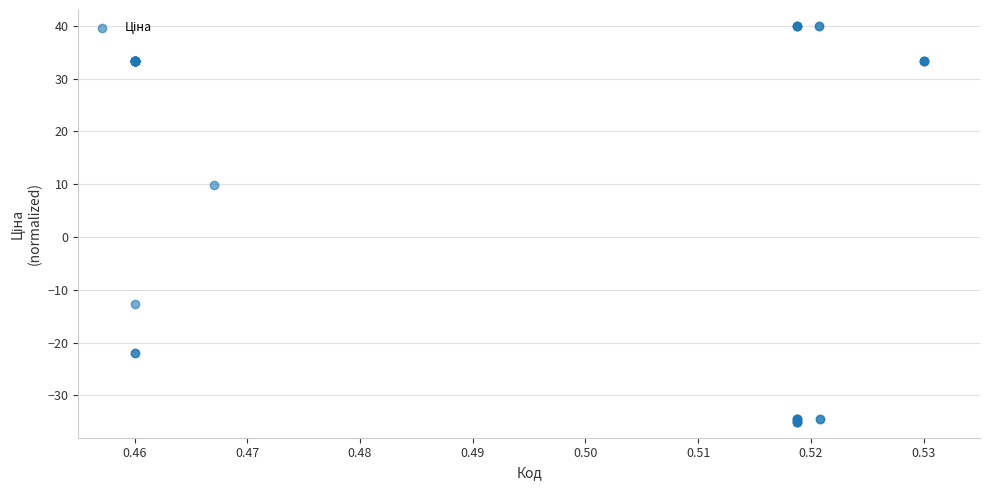

What Y value in the scatter plot is closest to 2?

9.8